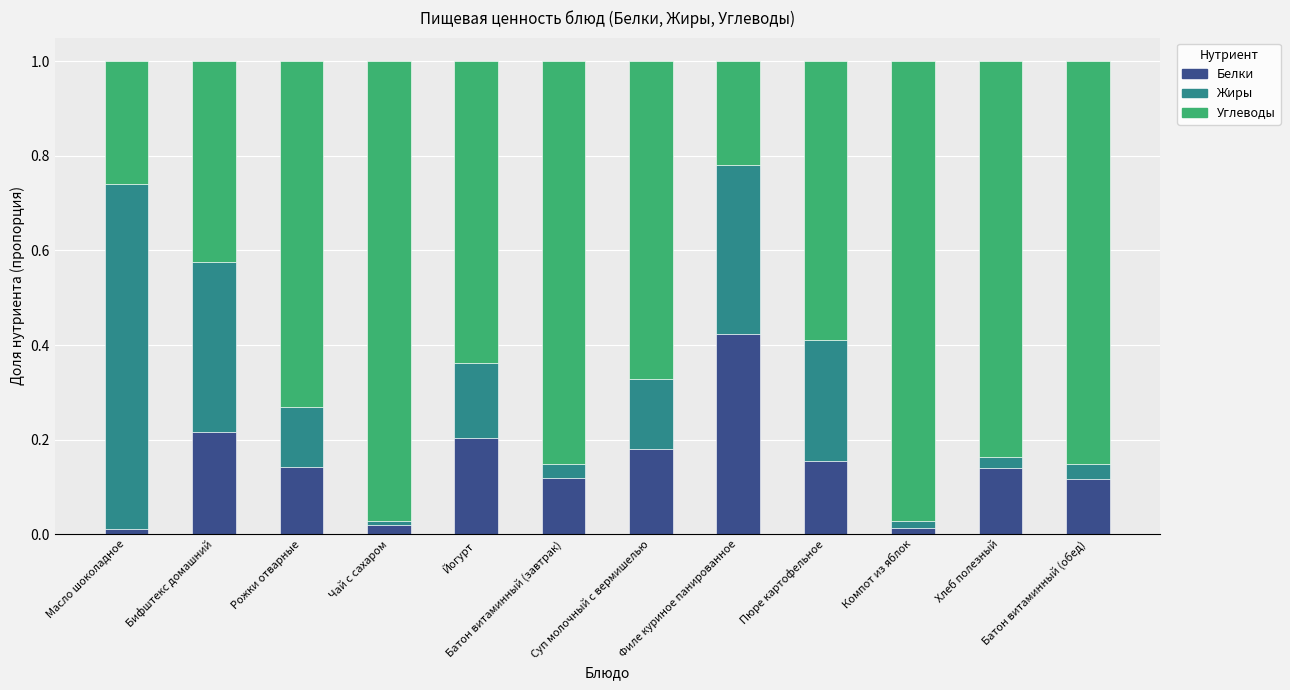

What is the sum of all Белки values?

1.7